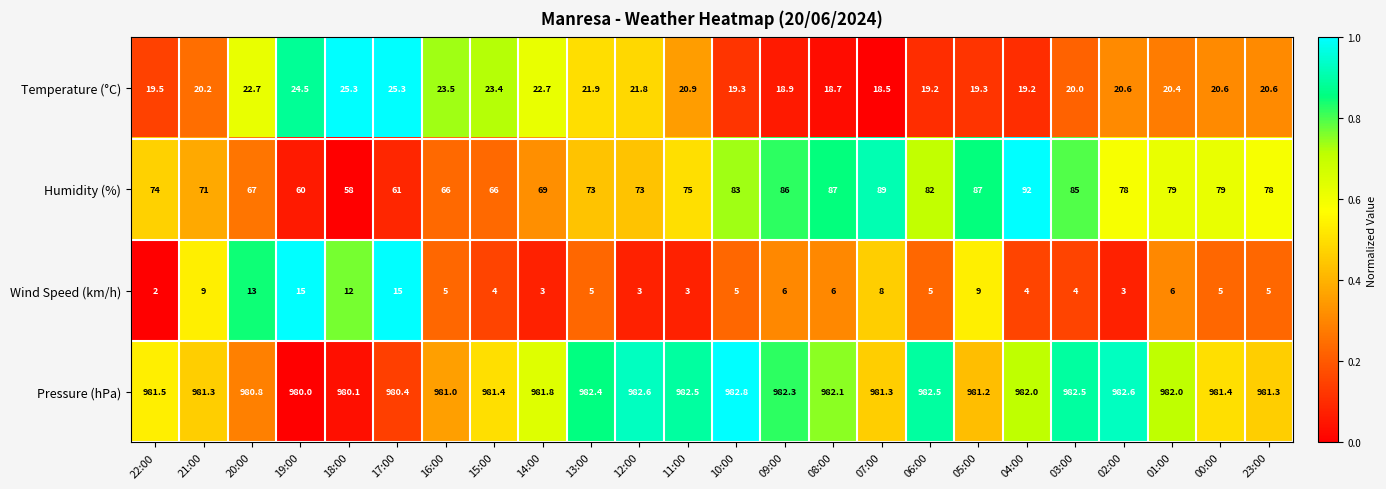

What is the difference between the highest and lowest values at 06:00?

977.5